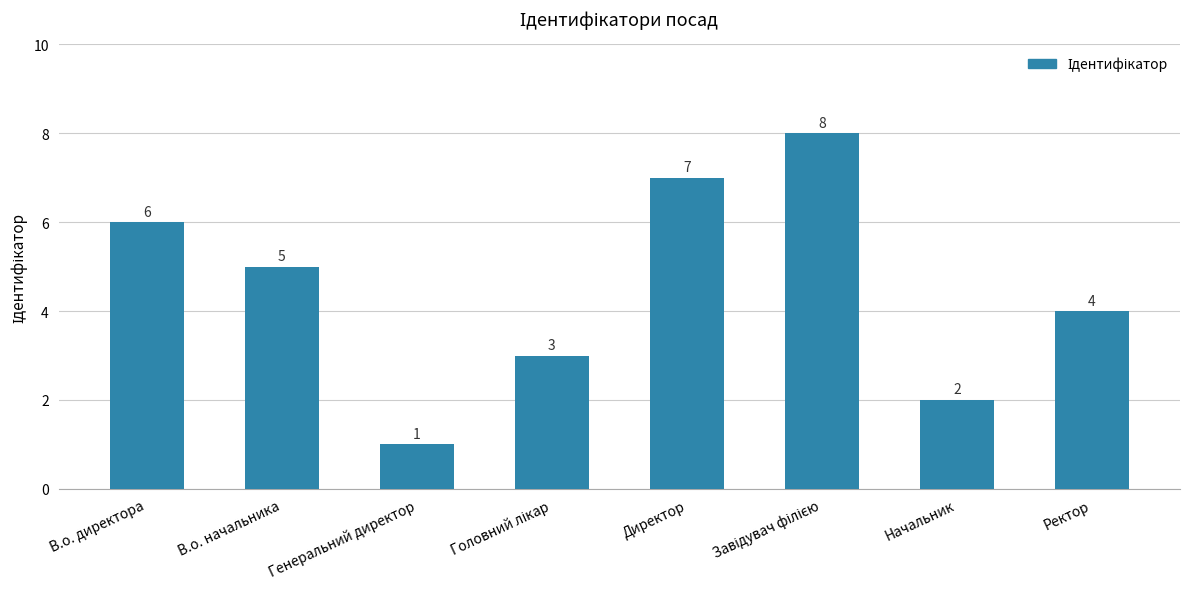

Reading right to left, transcribe all the data shown in this chart.

4	2	8	7	3	1	5	6